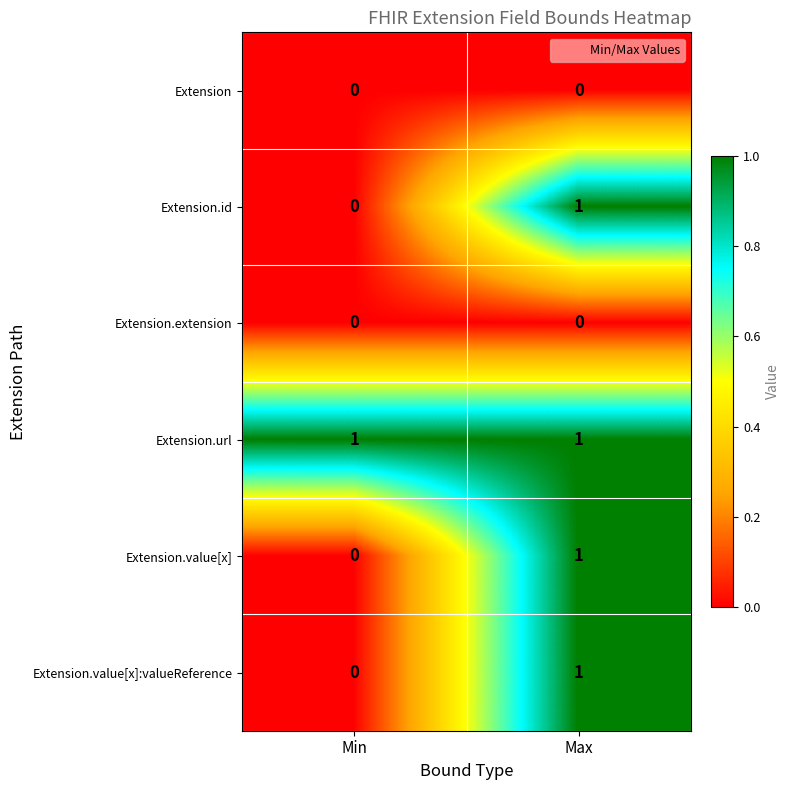

How many values in Extension.value[x] are above zero?

1